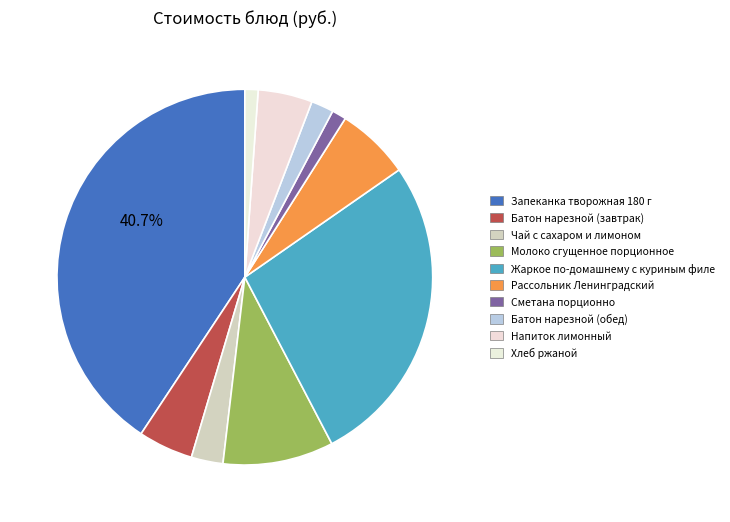

Combined, what portion of the pie is Молоко сгущенное порционное and Чай с сахаром и лимоном?

12.3%